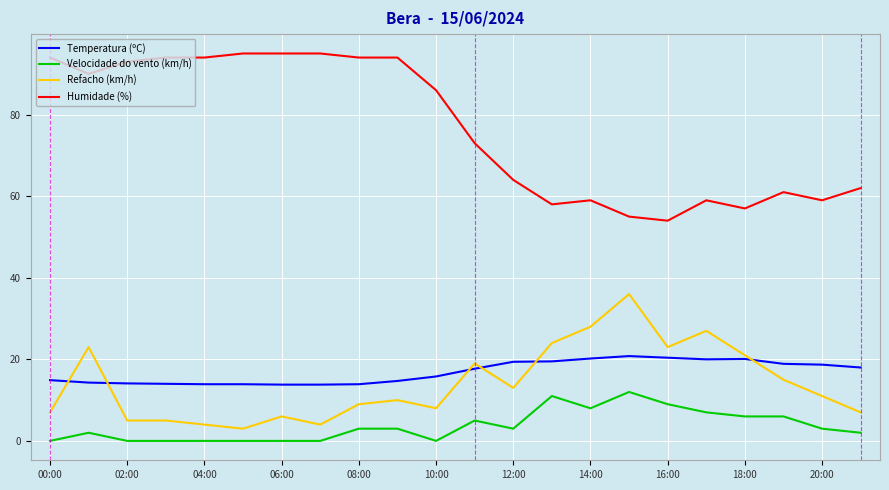

Count the number of categories in the chart.

22